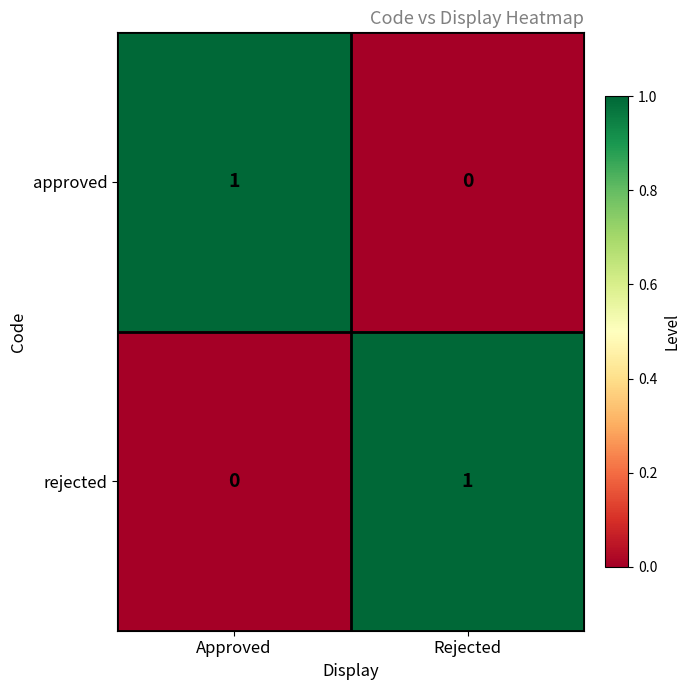

Rank the series at Approved from highest to lowest value.

approved, rejected